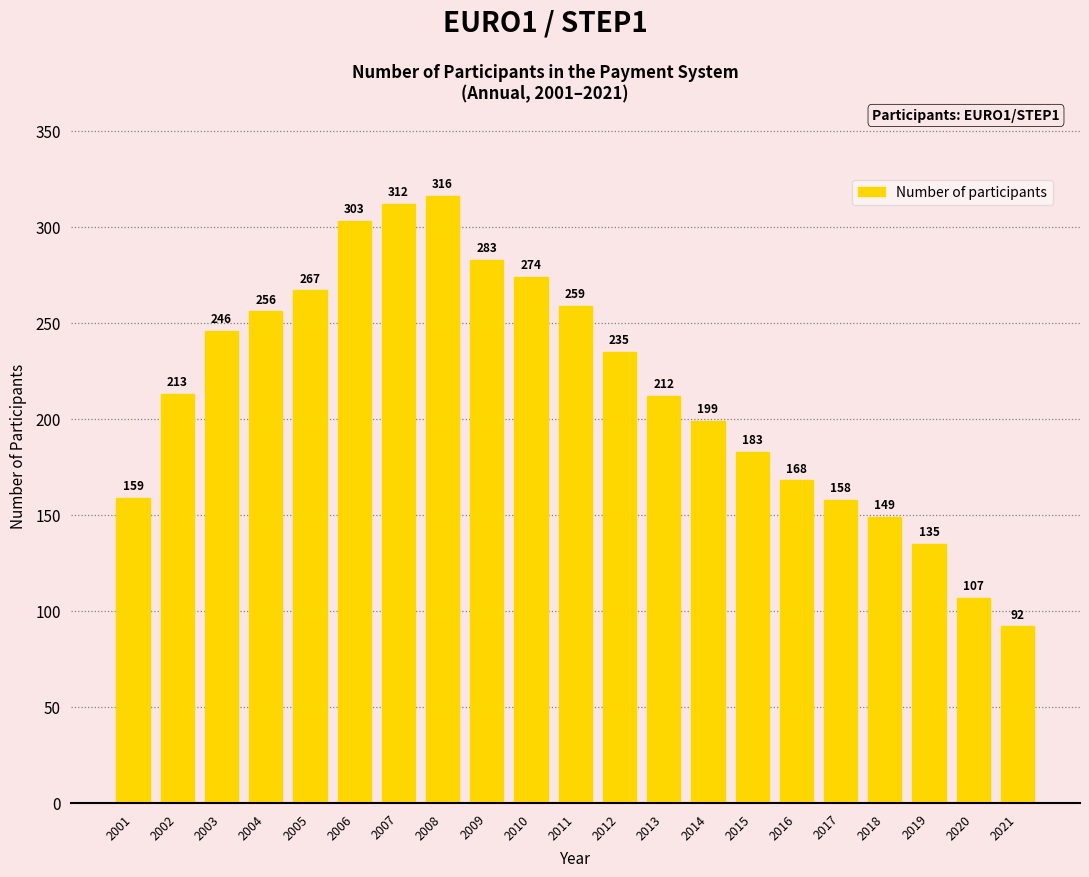

What is the change in value from 2003 to 2011?

+13